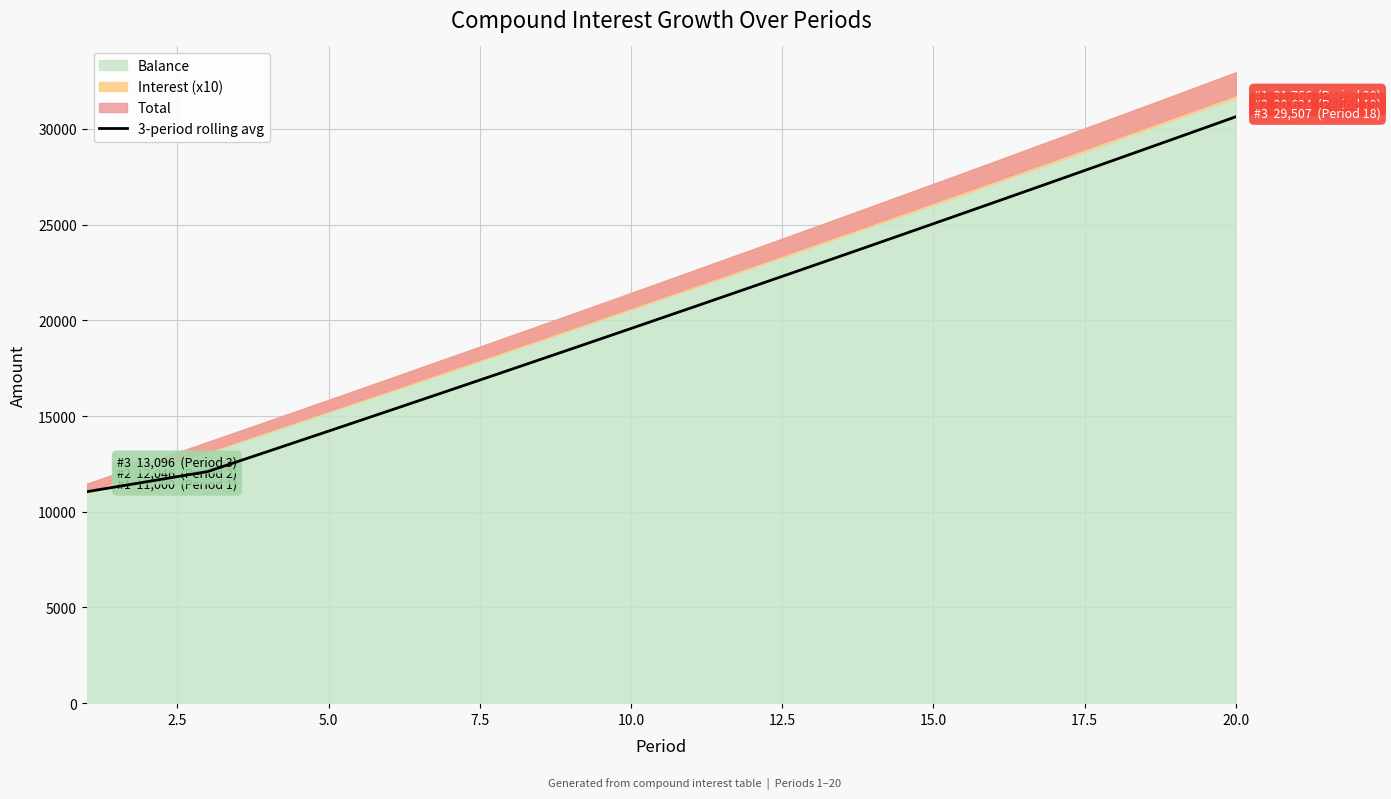

What is the lowest value of the 3-period rolling avg series?

11045.8